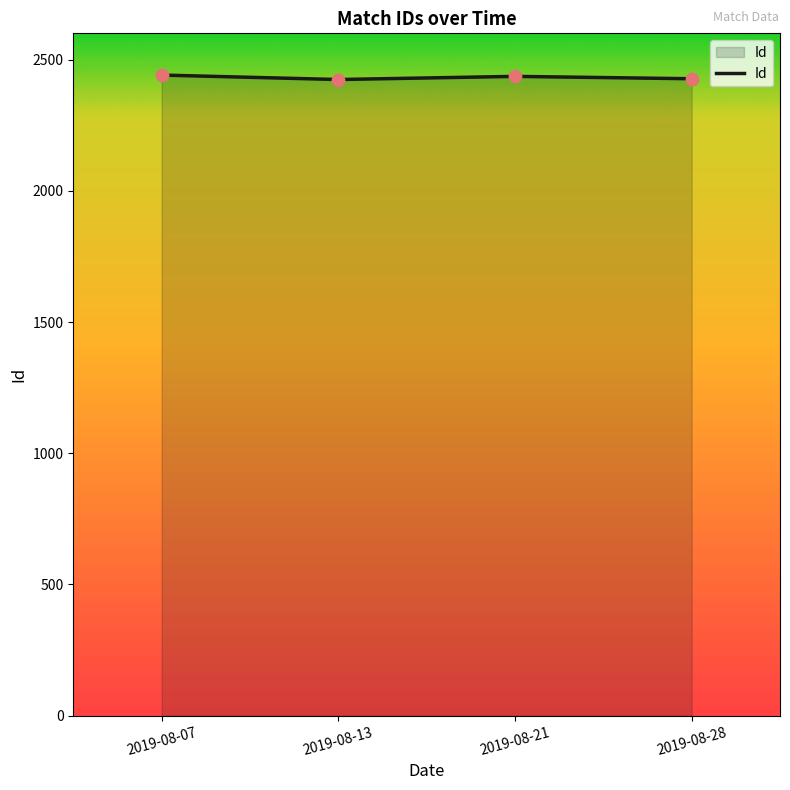

What is the change in value from 2019-08-07 to 2019-08-21?

-5